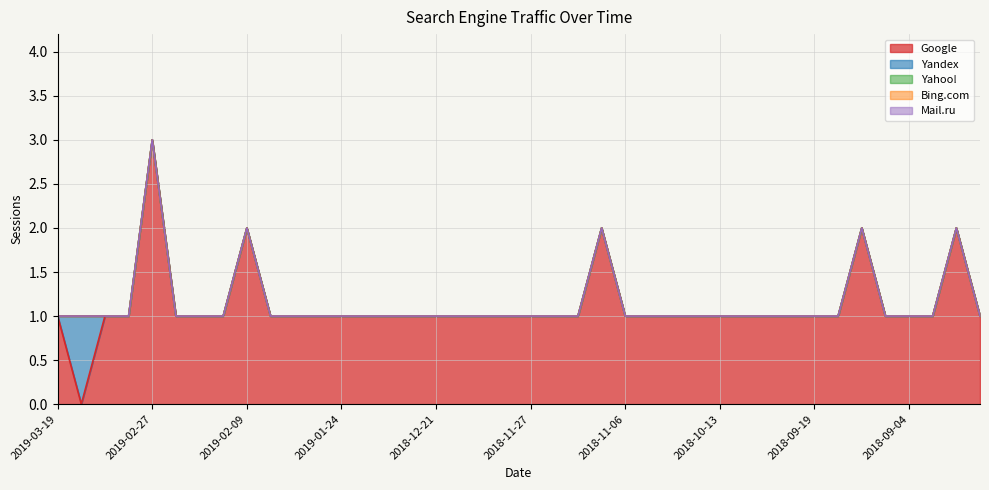

The value of Yandex at 2018-09-19 is -1. True or false?

False